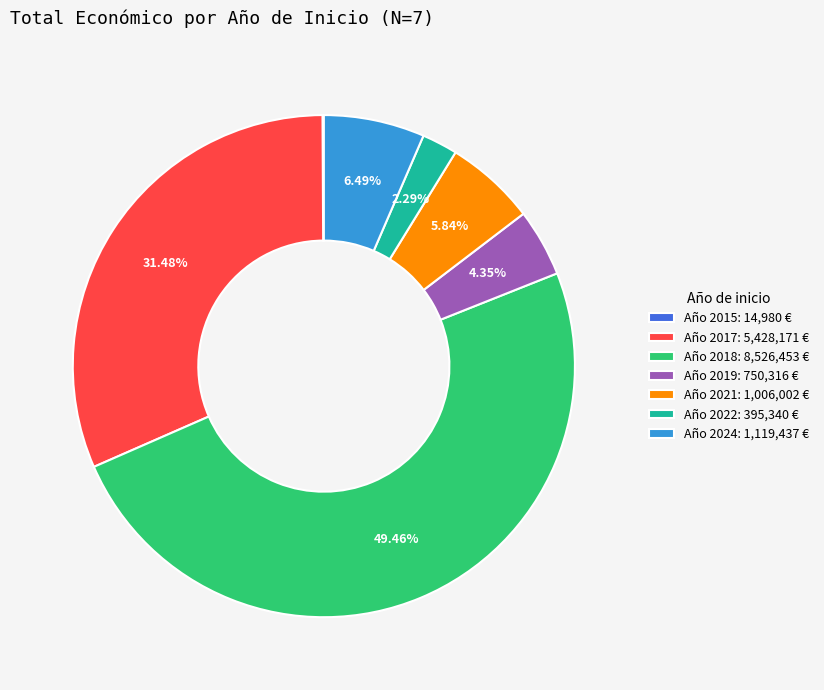

Does Año 2019: 750,316 € account for over 50% of the chart?

No